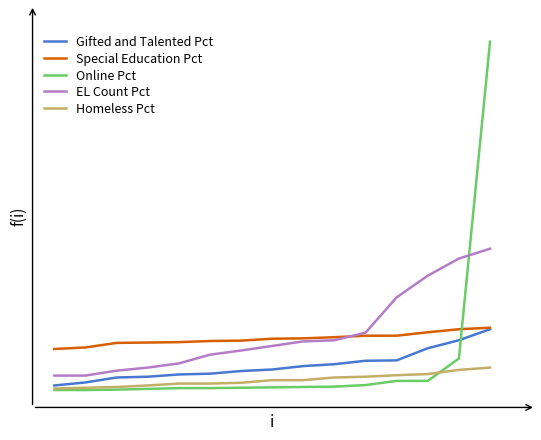

Which series has the largest total across all categories?

EL Count Pct